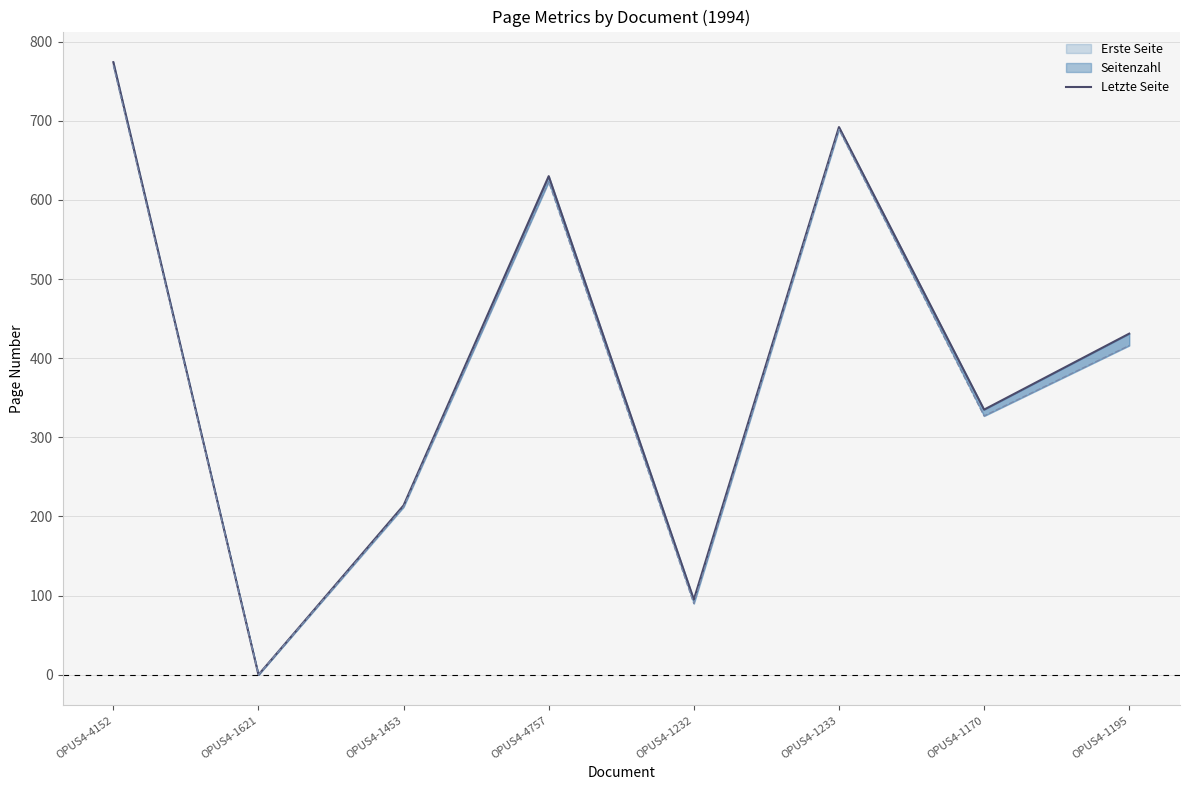

How many values exceed 431?

3